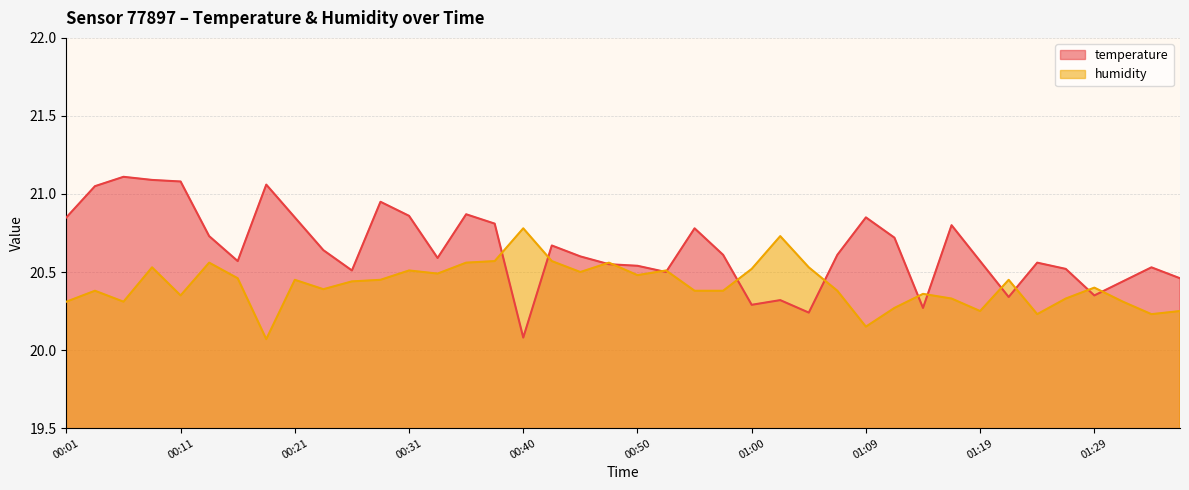

How many intersections are there between humidity and temperature?

14